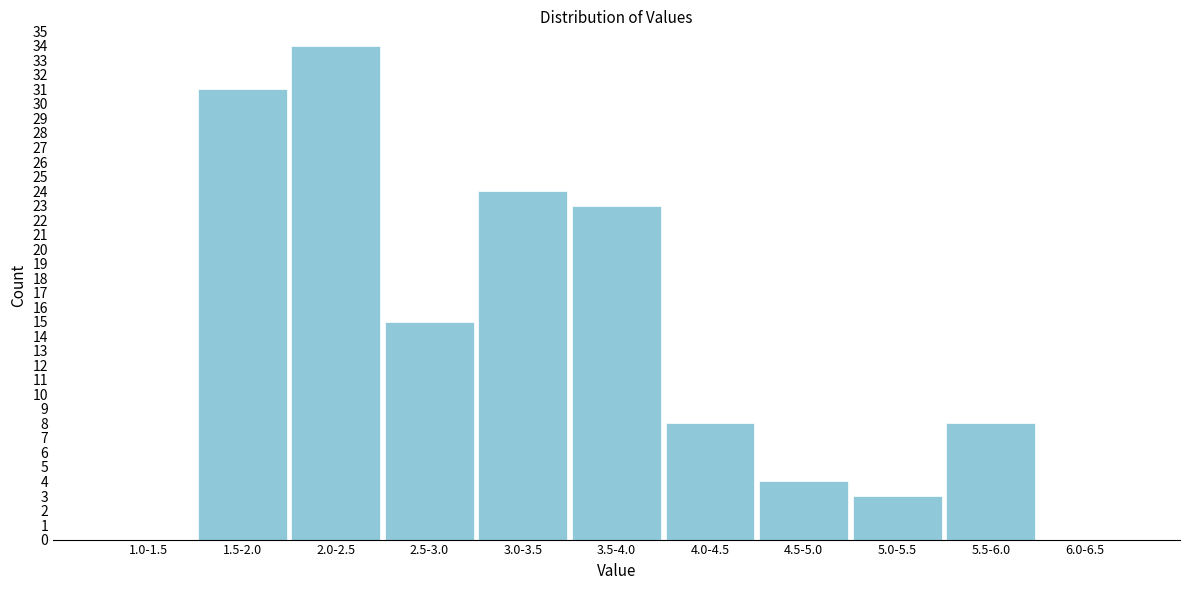

Reading left to right, extract all data points from this chart.

1.0-1.5=0	1.5-2.0=31	2.0-2.5=34	2.5-3.0=15	3.0-3.5=24	3.5-4.0=23	4.0-4.5=8	4.5-5.0=4	5.0-5.5=3	5.5-6.0=8	6.0-6.5=0